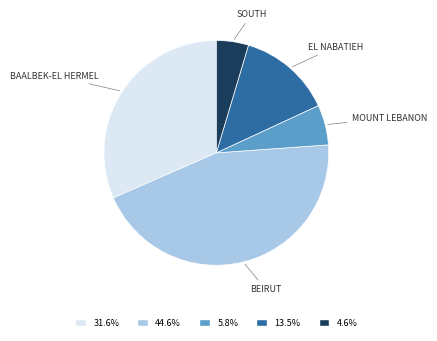

Is there a majority slice in this chart?

No